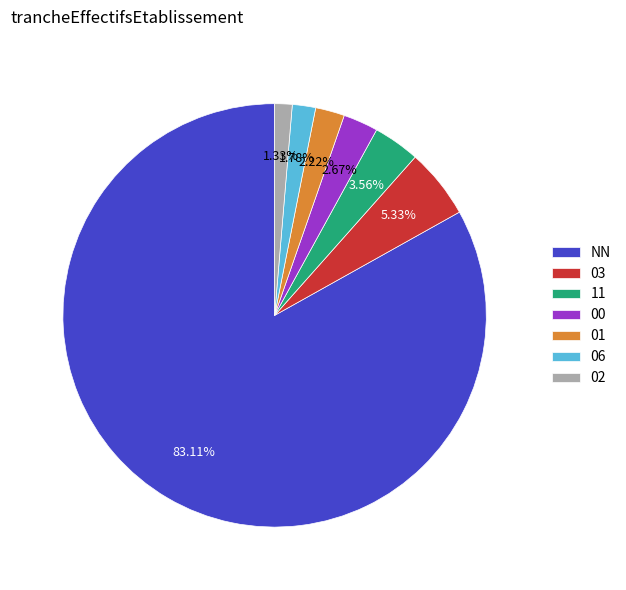

What percentage is the 02 slice, to the nearest percent?

1%